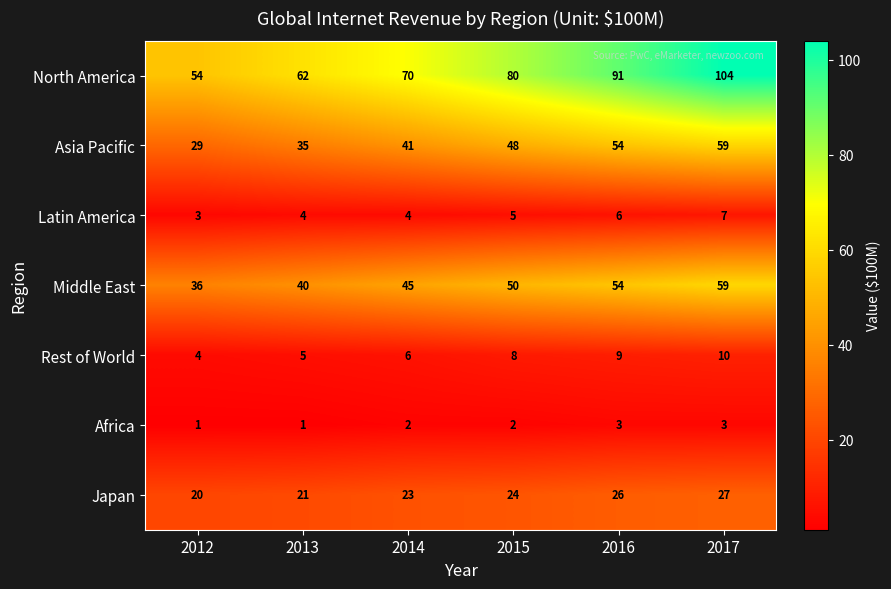

At how many categories does at least one series exceed 2?

6